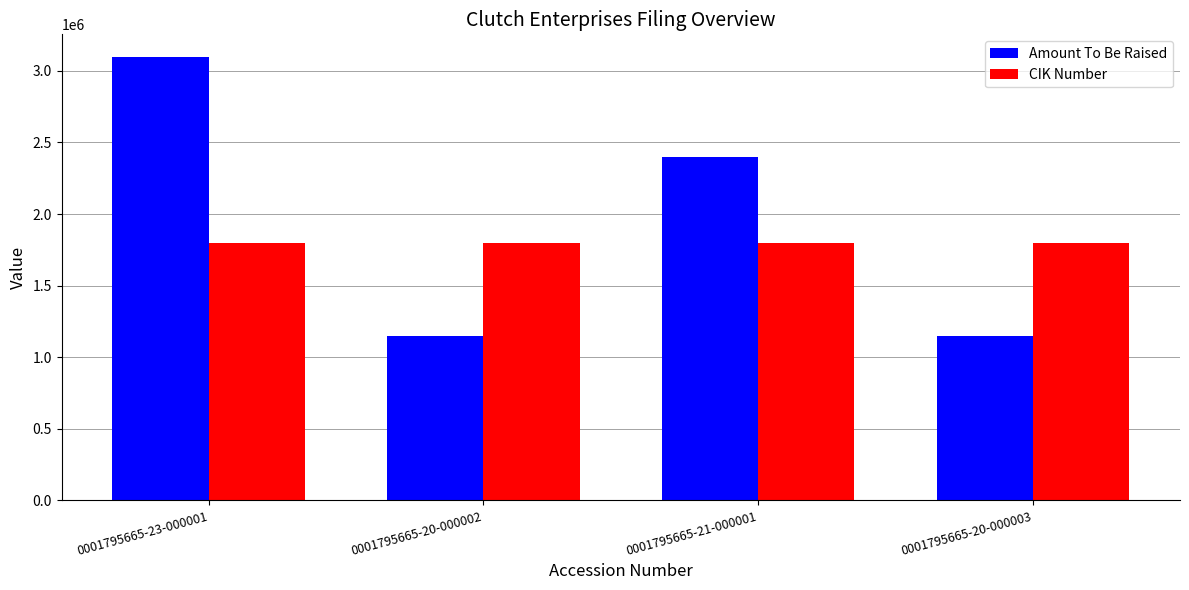

What is the sum of all Amount To Be Raised values?

7800000